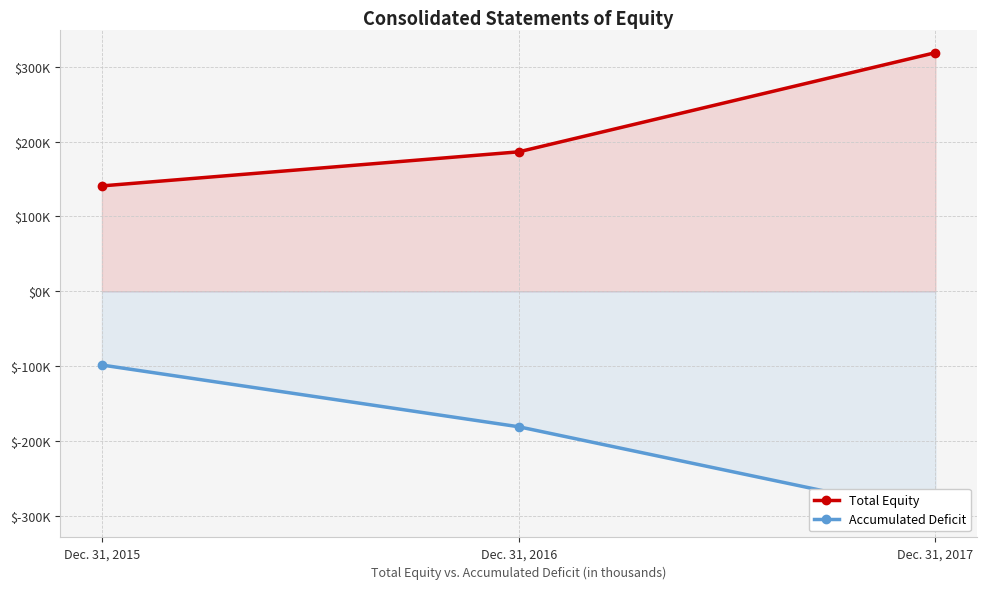

What is the spread (max minus min) of values at Dec. 31, 2015?

239260